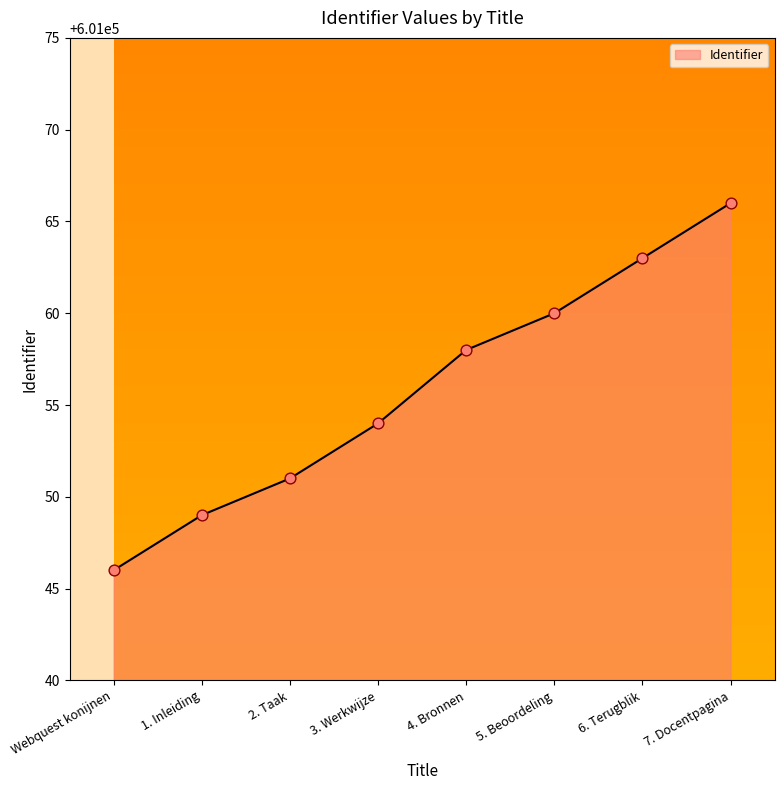

What is the change in value from Webquest konijnen to 6. Terugblik?

+17